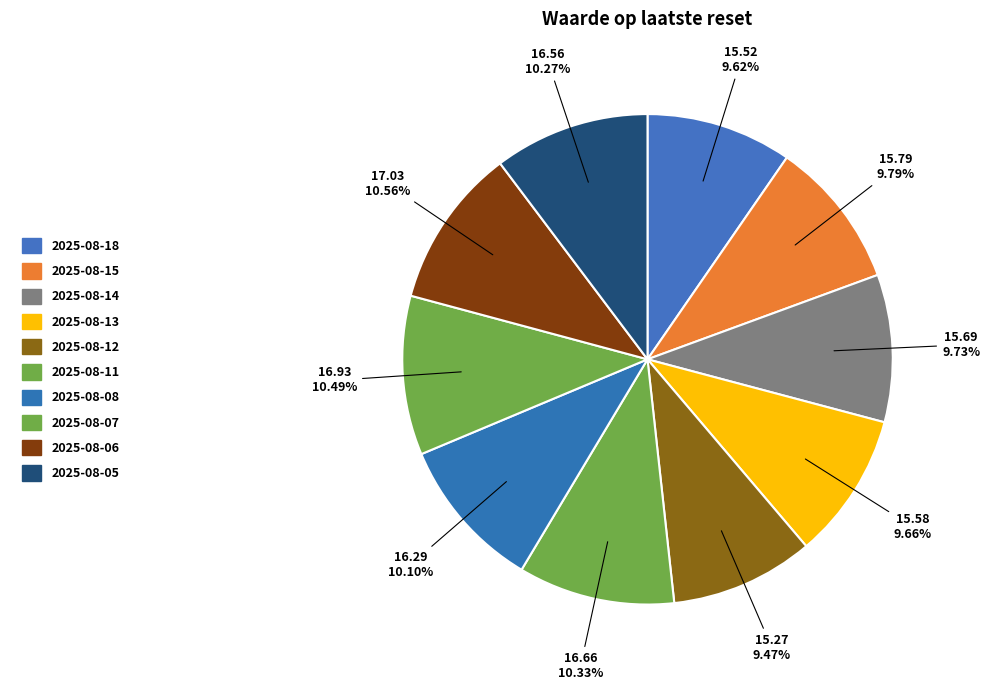

What is the change in value from 2025-08-15 to 2025-08-05?

+0.8